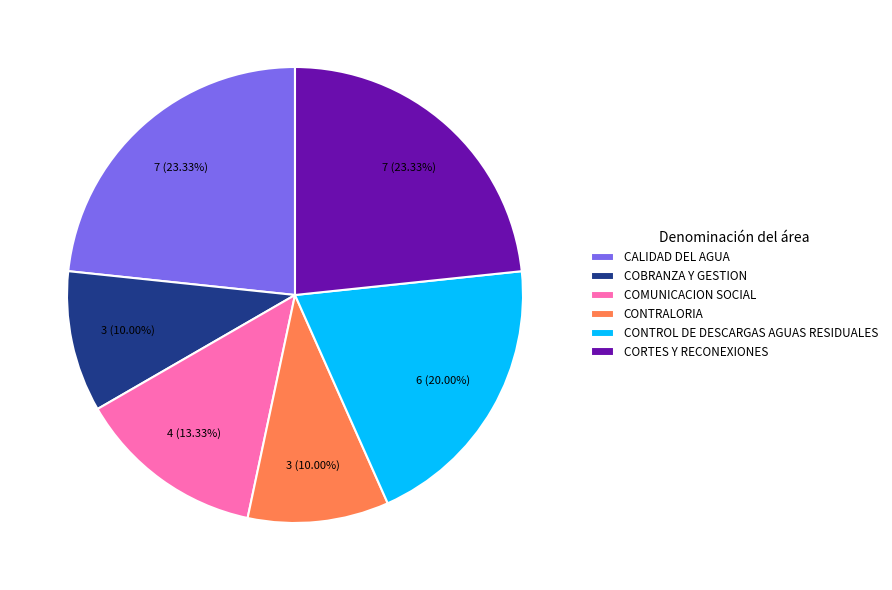

How many slices are in this pie chart?

6